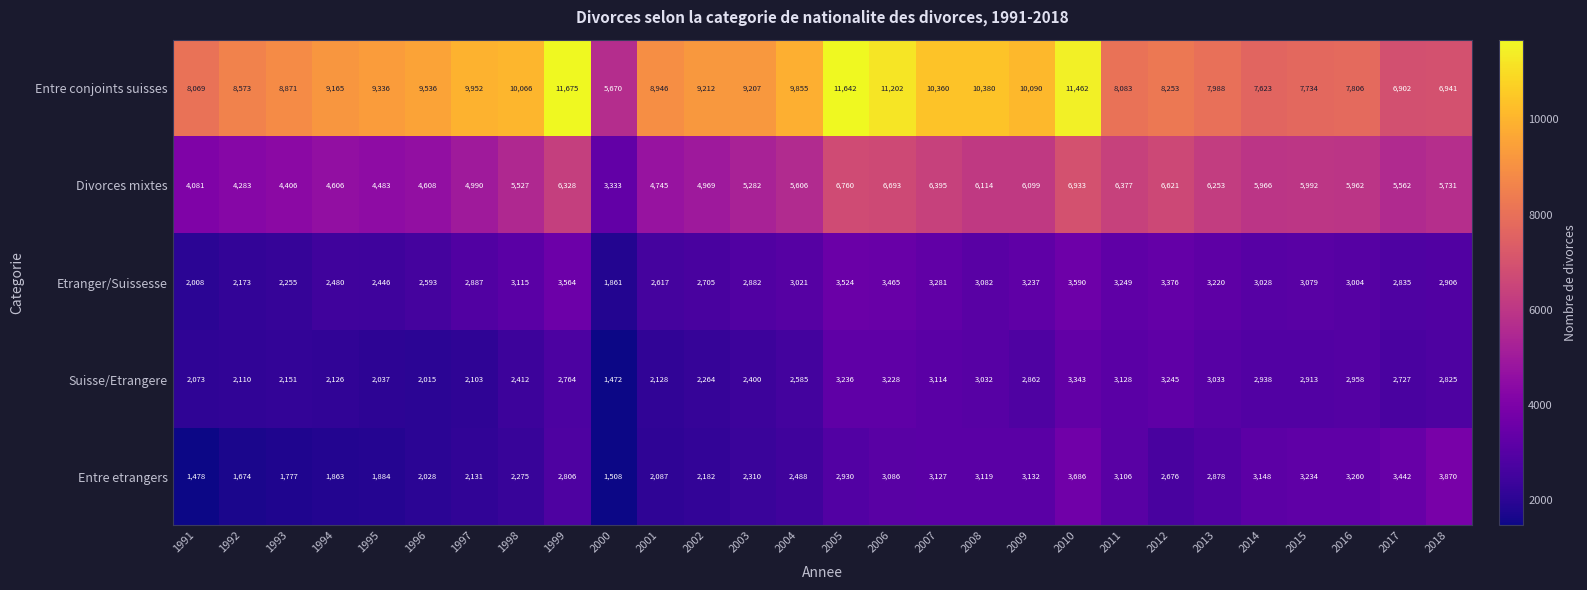

Rank the series by their maximum value, from lowest to highest.

Suisse/Etrangere, Etranger/Suissesse, Entre etrangers, Divorces mixtes, Entre conjoints suisses